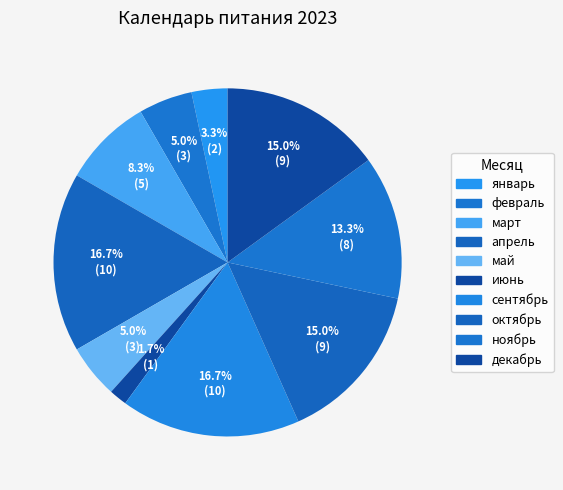

To the nearest percent, what is the difference between the largest and smallest slice percentages?

15%